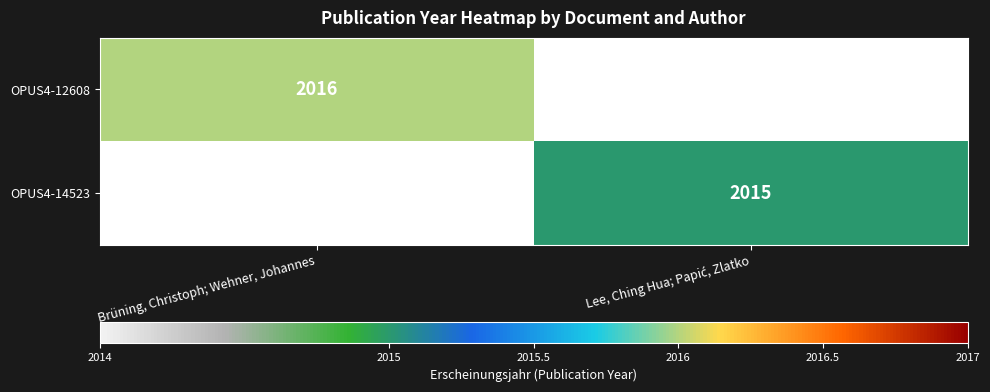

True or false: OPUS4-12608 has a value of 3561 at Brüning, Christoph; Wehner, Johannes.

False